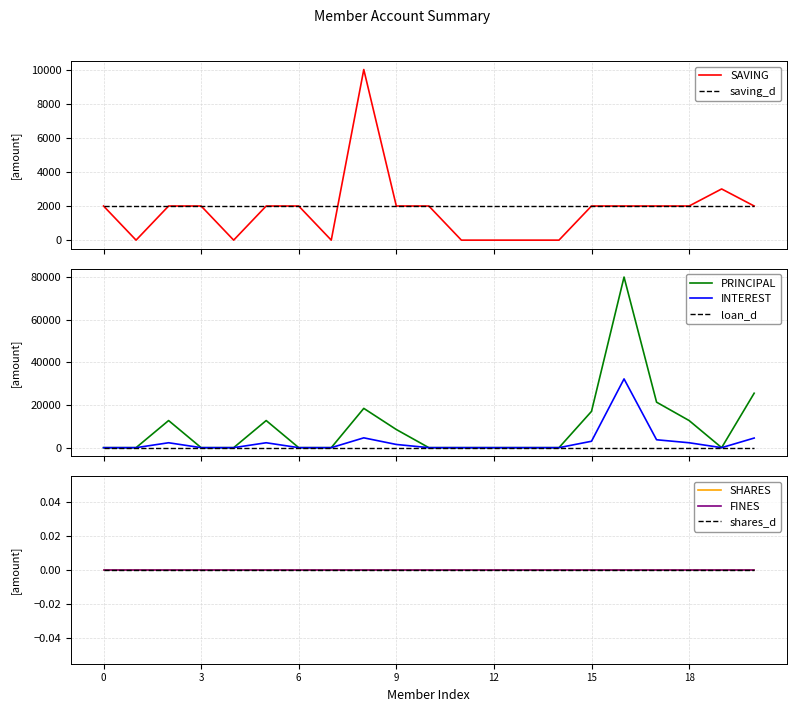

What is the highest value of the PRINCIPAL series?

79900